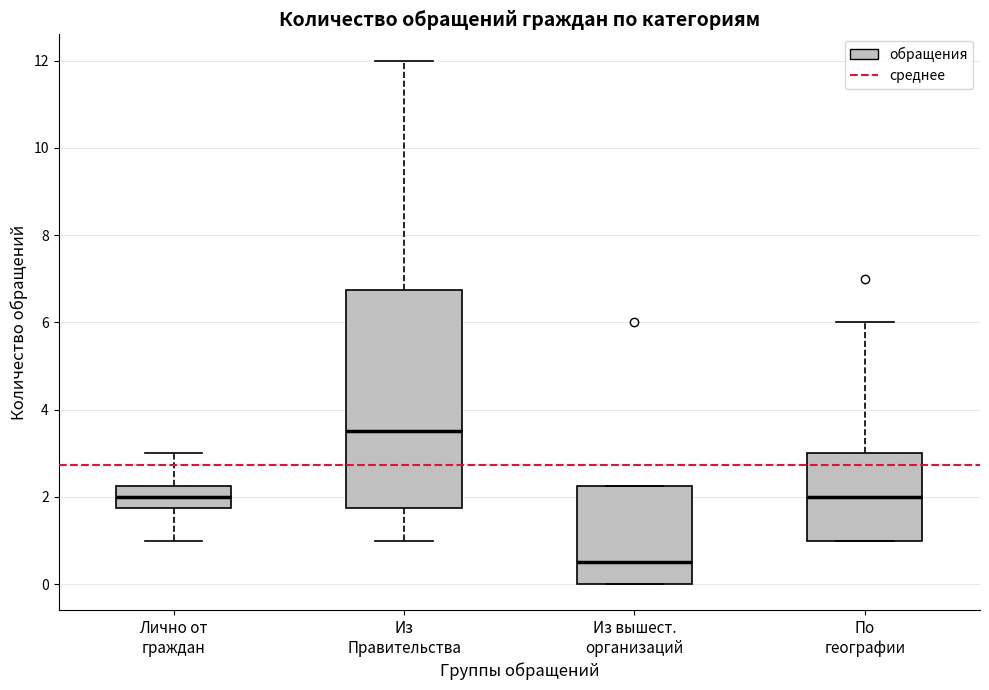

Reading left to right, read every box against the y-axis: the position of its median line, the range the box covers, and the ends of its whiskers. The values are not printed on the chart, so give them approximately, as read against the axis.

Лично от граждан: median 2.0, box 1.8 to 2.2, whiskers 1.0 to 3.0
Из Правительства: median 3.6, box 1.8 to 6.8, whiskers 1.0 to 12.0
Из вышест. организаций: median 0.6, box 0.0 to 2.2, whiskers 0.0 to 2.2
По географии: median 2.0, box 1.0 to 3.0, whiskers 1.0 to 6.0